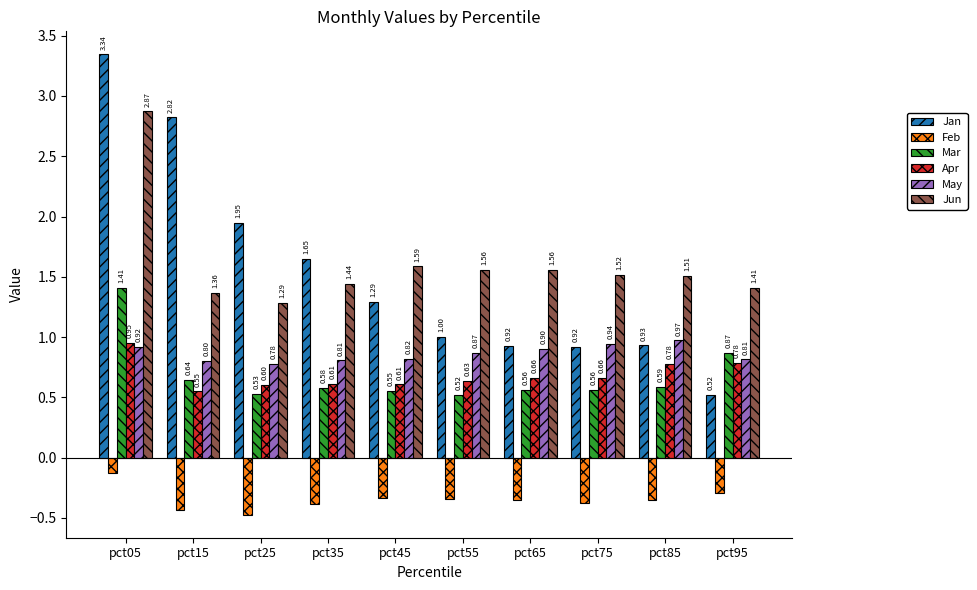

Which label corresponds to the smallest value in the chart?

pct25